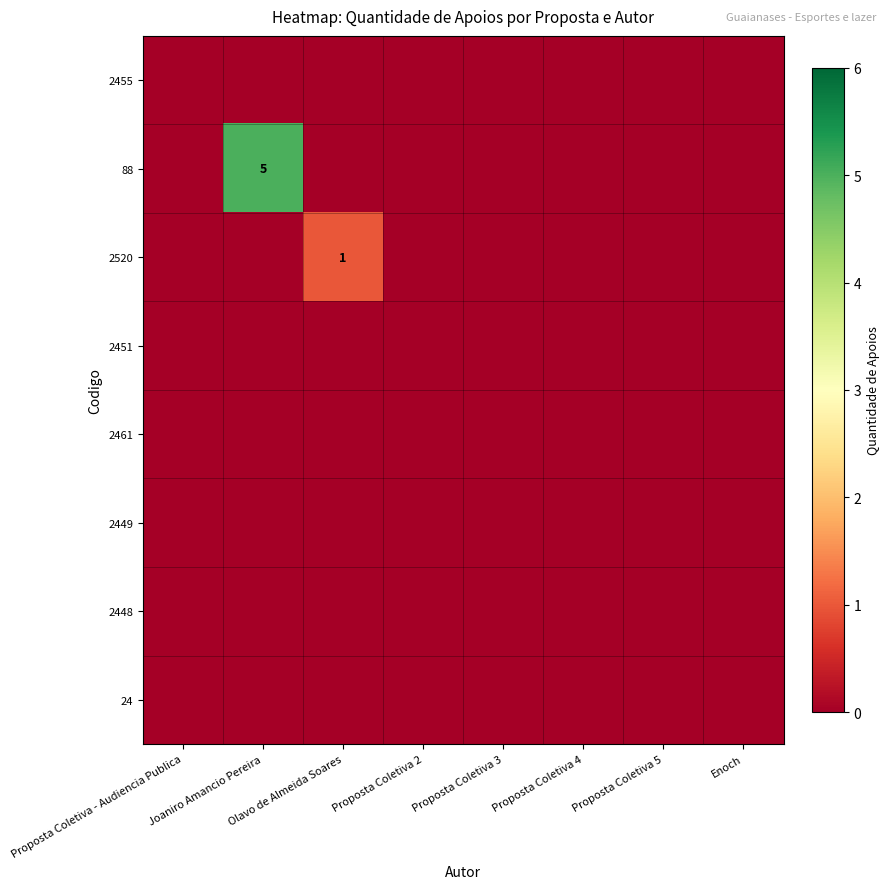

At Proposta Coletiva 5, list the series in order from largest to smallest.

2455, 88, 2520, 2451, 2461, 2449, 2448, 24